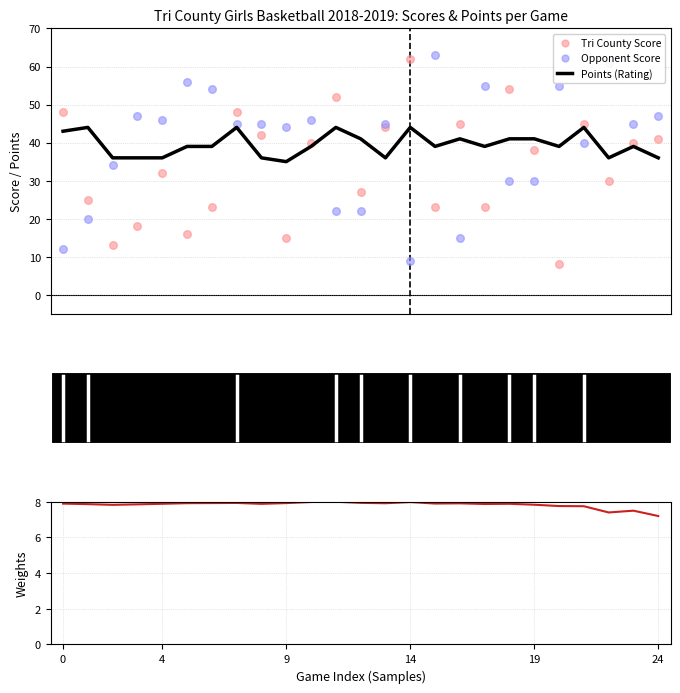

Which series contains the lowest Y value?

Cumulative Avg Points